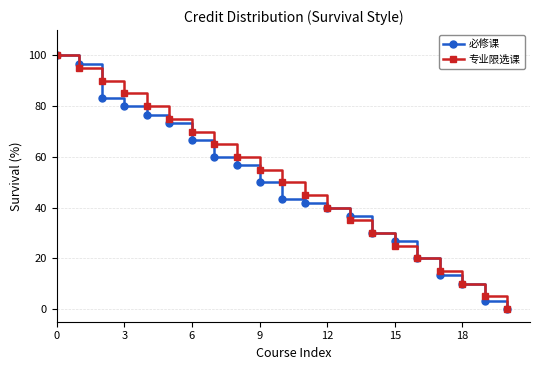

How many data points in 必修课 are less than 43?

10